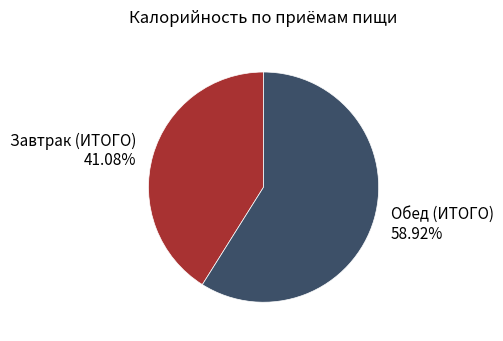

How many segments does this pie chart have?

2